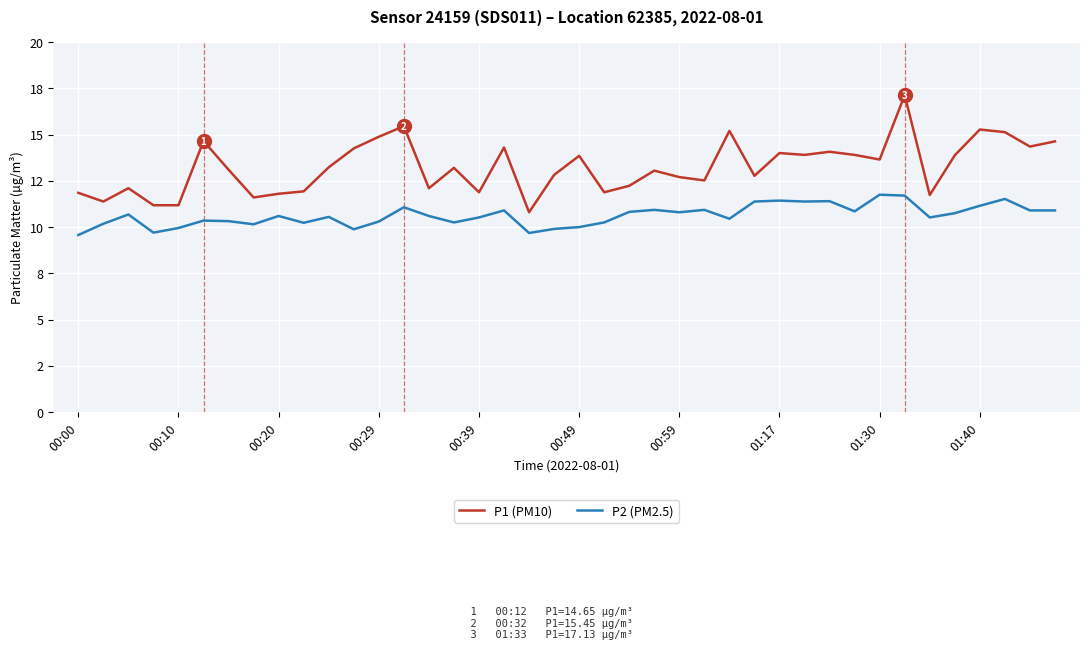

Does the chart display data point markers on the line(s)?

No